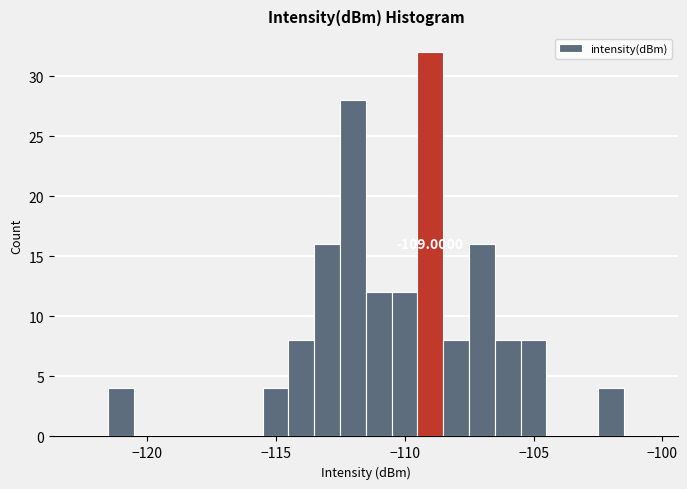

Read against the x-axis, roughly where is the centre of the tallest bar?

-109.0